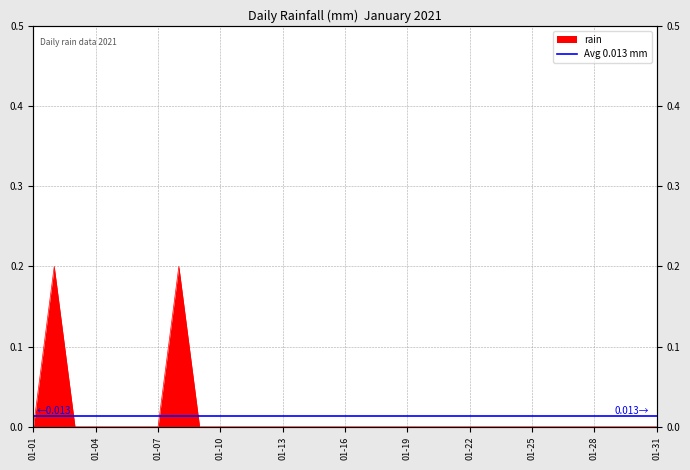

True or false: the data has more than 2 interior local peaks.

False